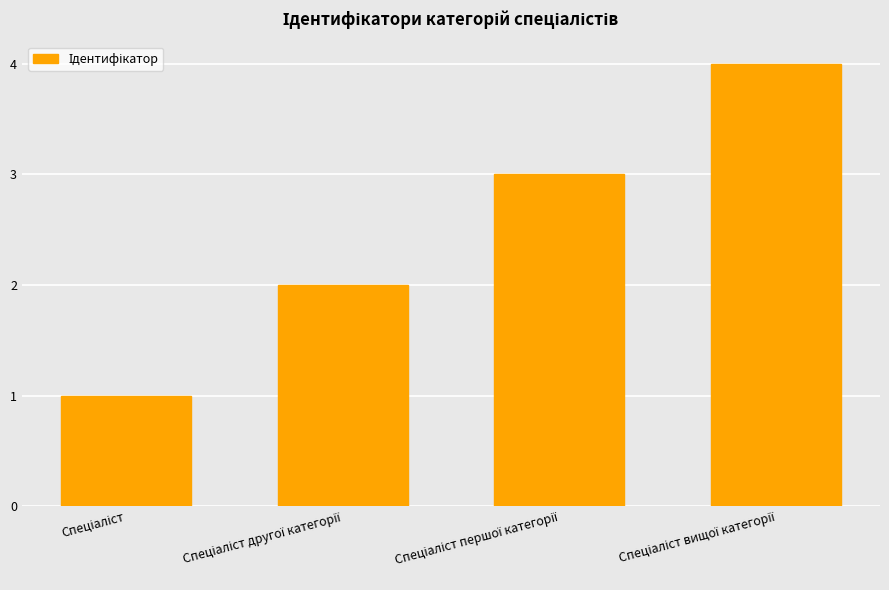

Does the chart contain any negative values?

No